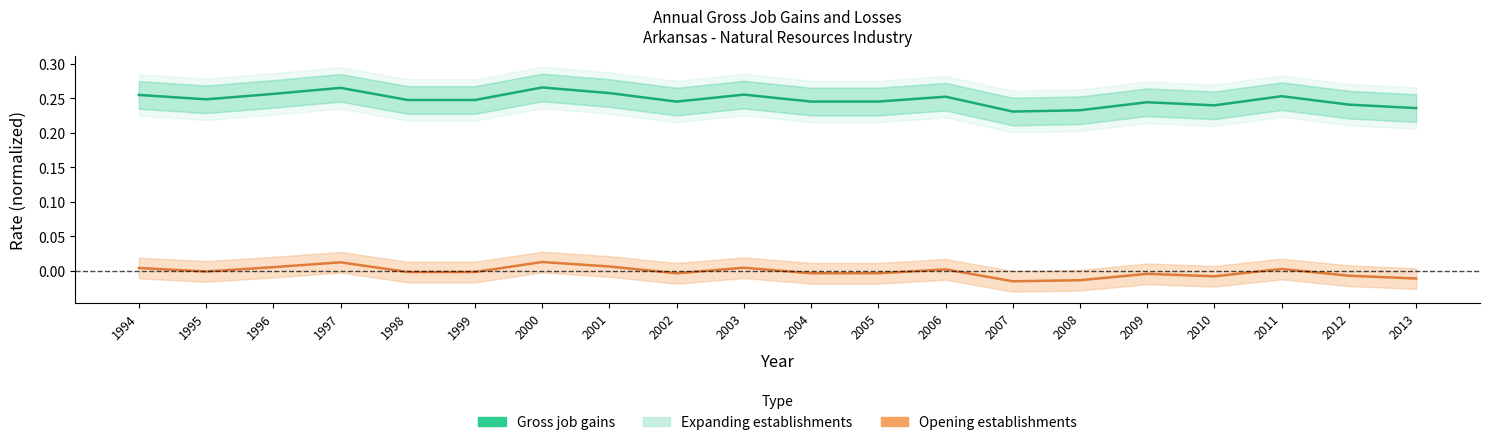

At how many categories does at least one series exceed 0?

20